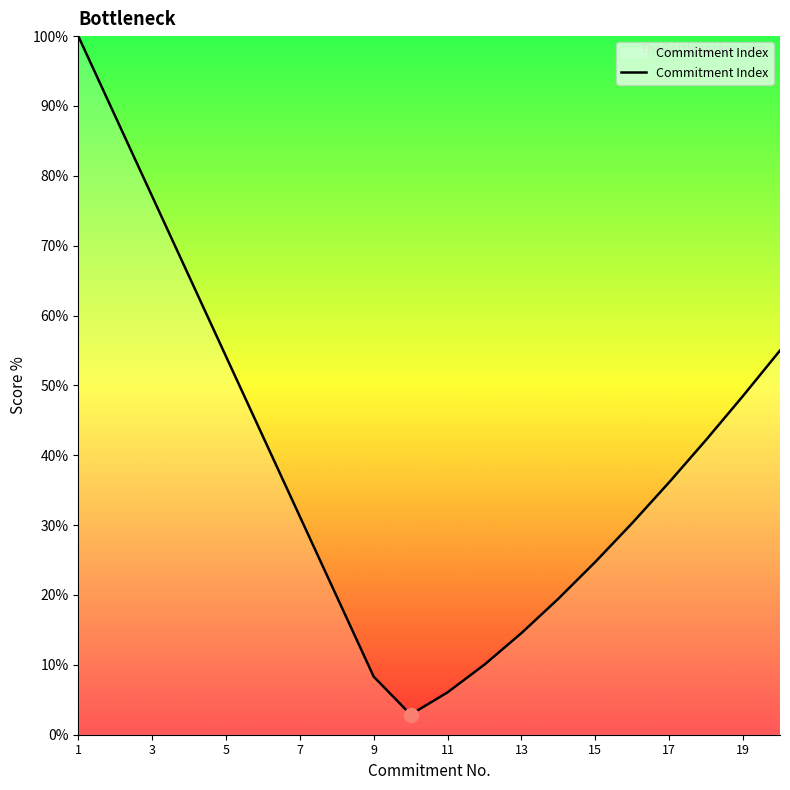

What is the difference between the maximum and minimum values?

97.1